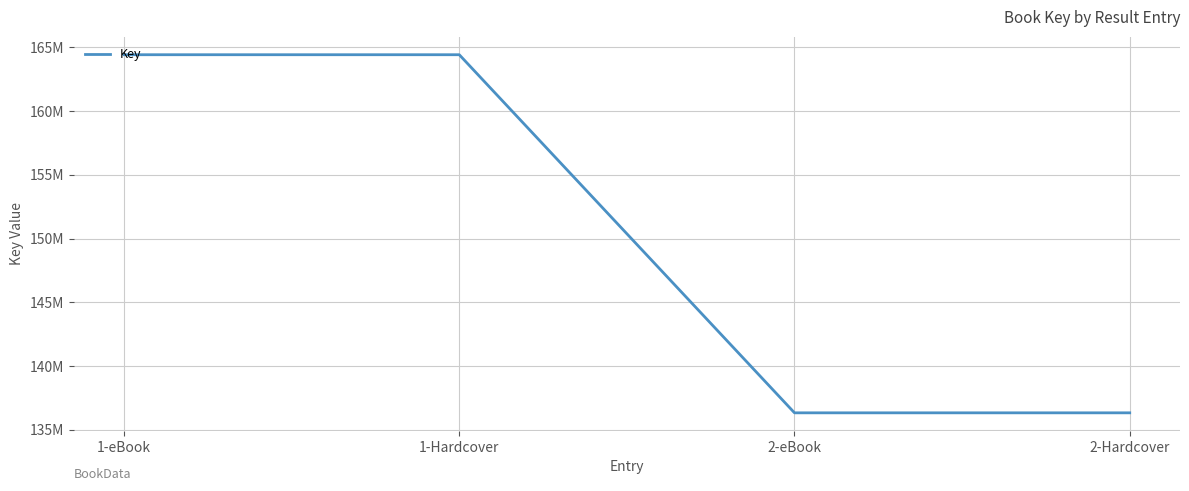

Is this an area chart (filled region under the line)?

No